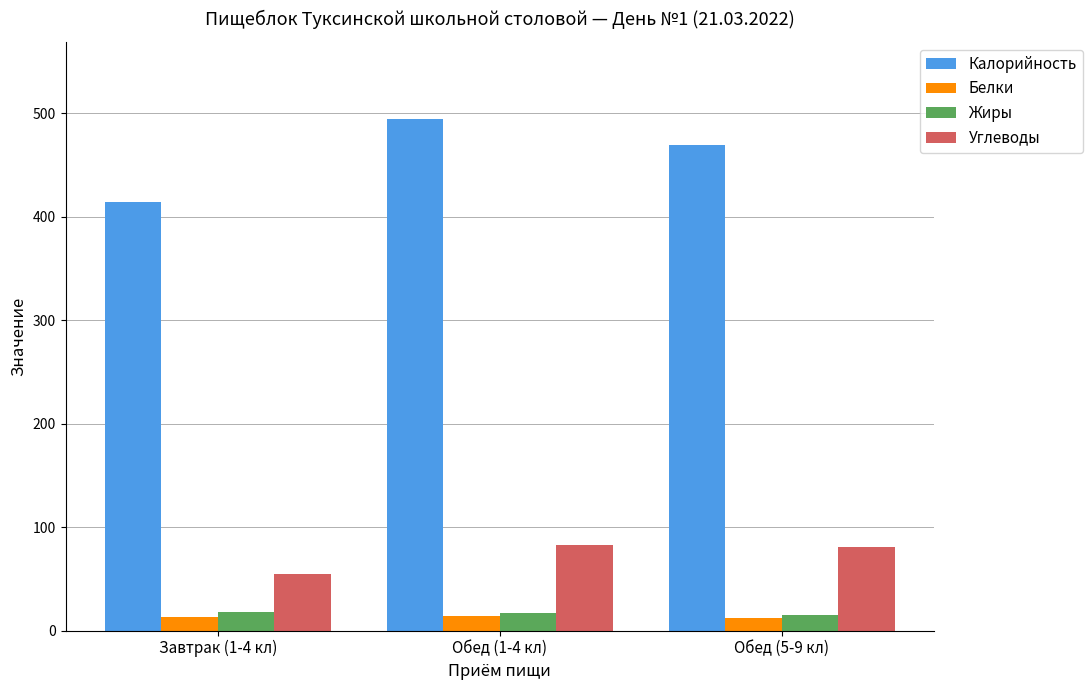

Is it true that Углеводы equals 82.7 at Обед (1-4 кл)?

True